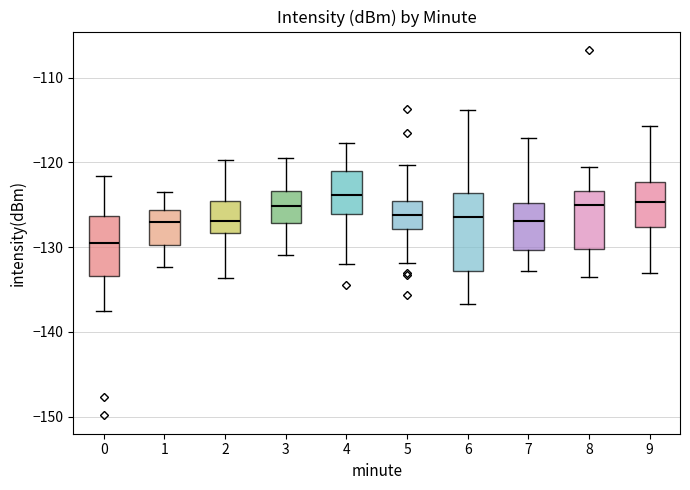

Reading left to right, read every box against the y-axis: the position of its median line, the range the box covers, and the ends of its whiskers. The values are not printed on the chart, so give them approximately, as read against the axis.

0: median -130, box -133 to -126, whiskers -137 to -122
1: median -127, box -130 to -126, whiskers -132 to -123
2: median -127, box -128 to -125, whiskers -134 to -120
3: median -125, box -127 to -123, whiskers -131 to -119
4: median -124, box -126 to -121, whiskers -132 to -118
5: median -126, box -128 to -125, whiskers -132 to -120
6: median -126, box -133 to -124, whiskers -137 to -114
7: median -127, box -130 to -125, whiskers -133 to -117
8: median -125, box -130 to -123, whiskers -134 to -121
9: median -125, box -128 to -122, whiskers -133 to -116